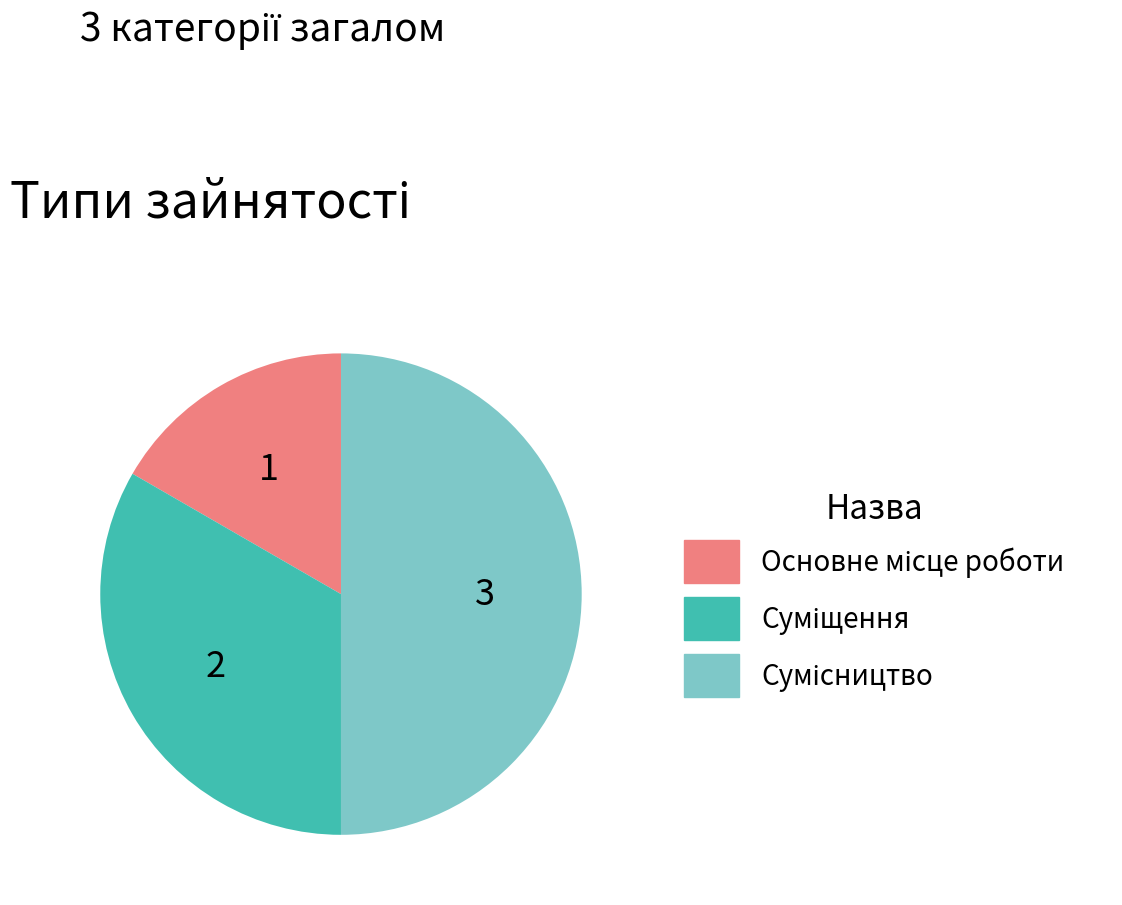

Between Суміщення and Основне місце роботи, which is larger?

Суміщення